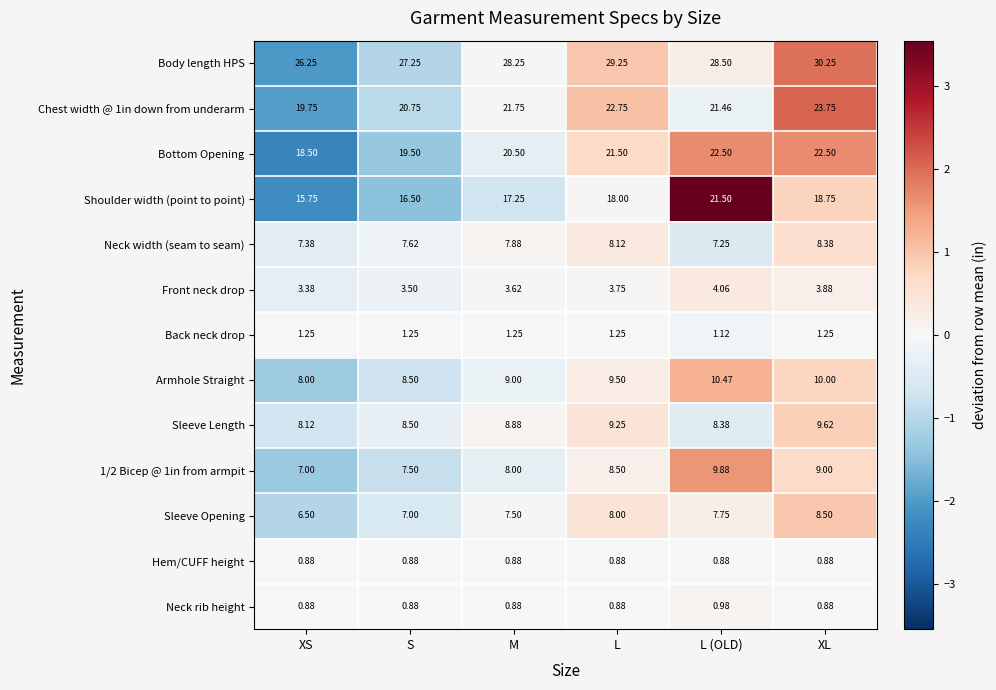

Which series has the widest spread of values?

Shoulder width (point to point)